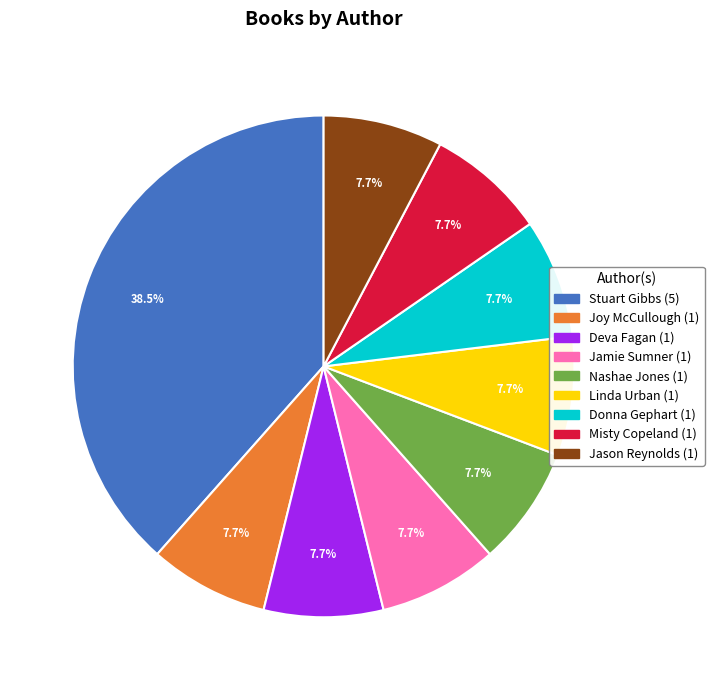

What is the largest slice in the pie chart?

Stuart Gibbs